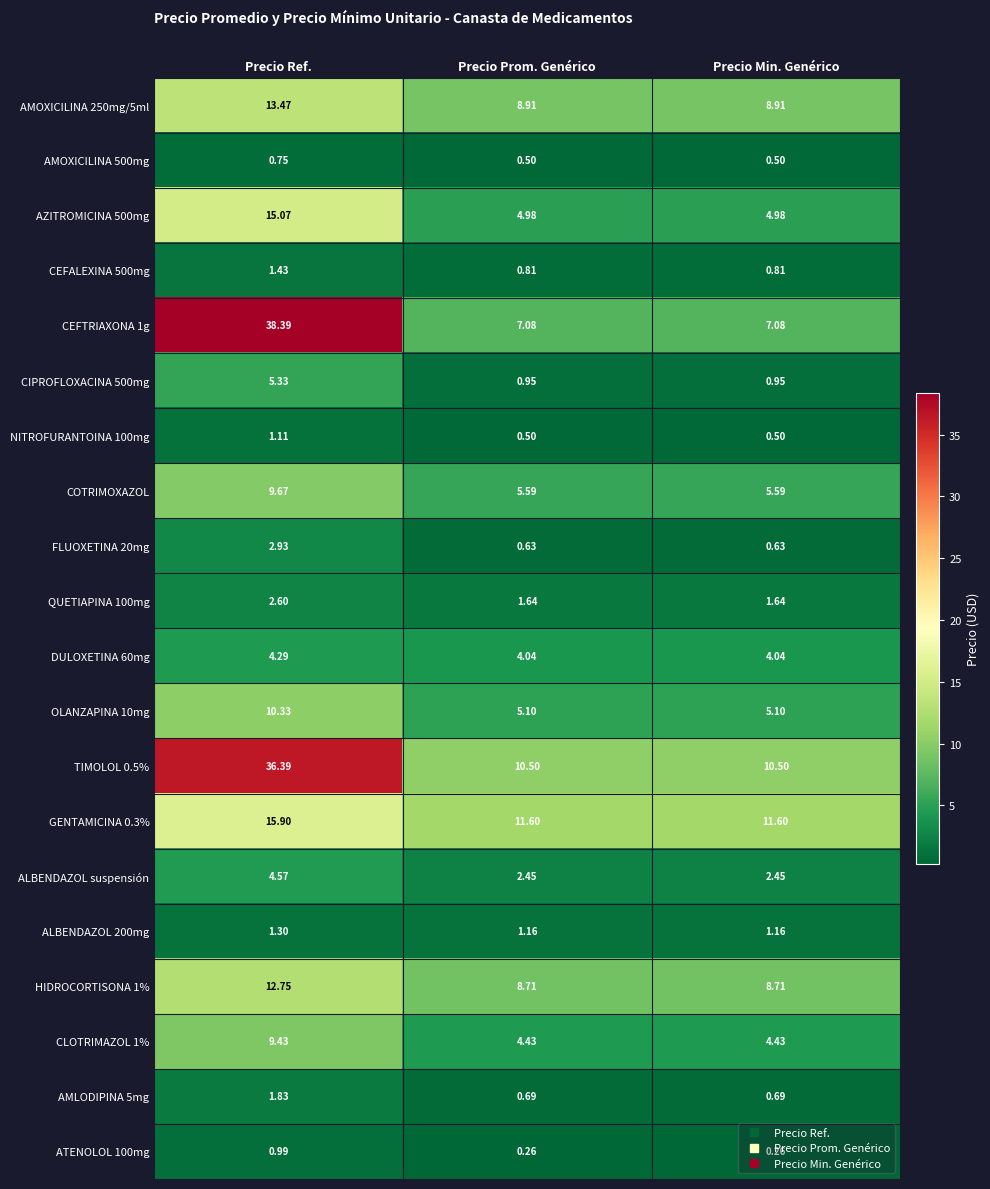

At which category does the chart reach its peak across all series?

Precio Ref.